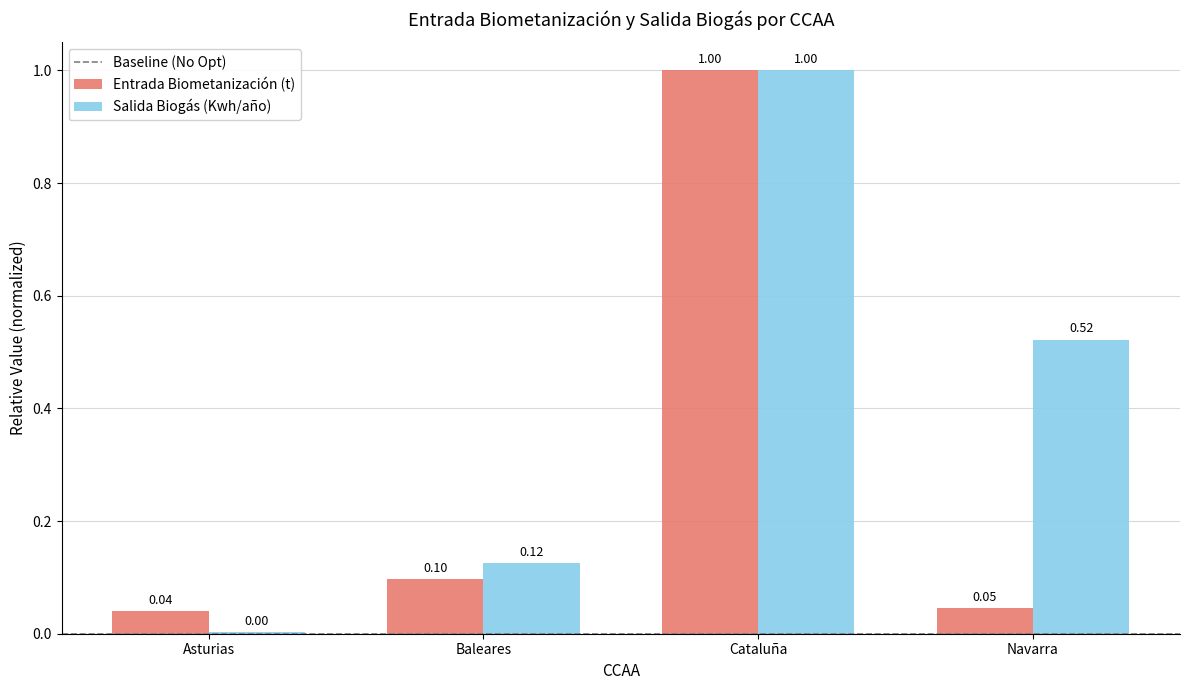

What is the sum of the Salida Biogás (Kwh/año) values at Cataluña and Asturias?

1.0